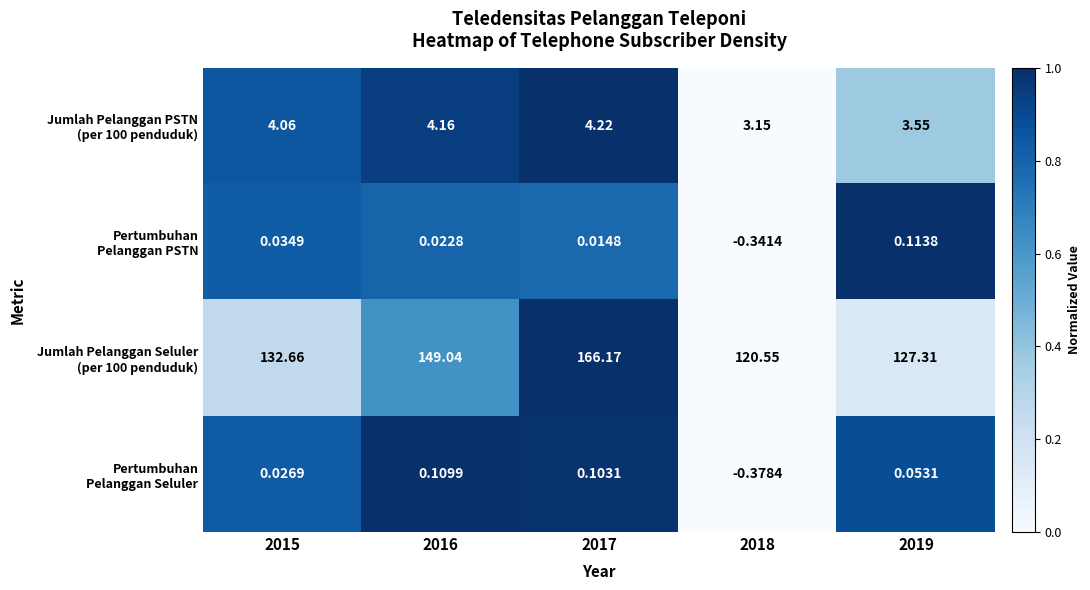

How many data points does each series have?

5